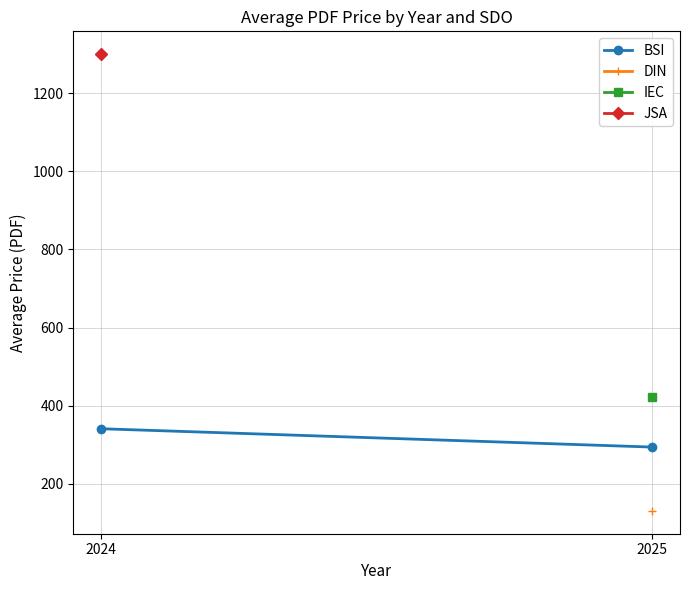

True or false: the data shows 185 at 2024.

False